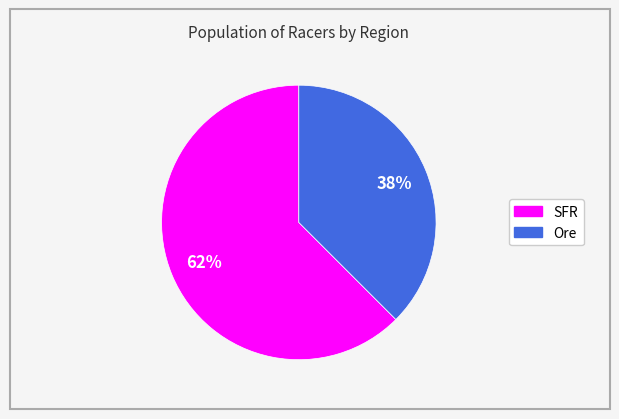

To the nearest percent, what is the combined percentage of SFR and Ore?

100%